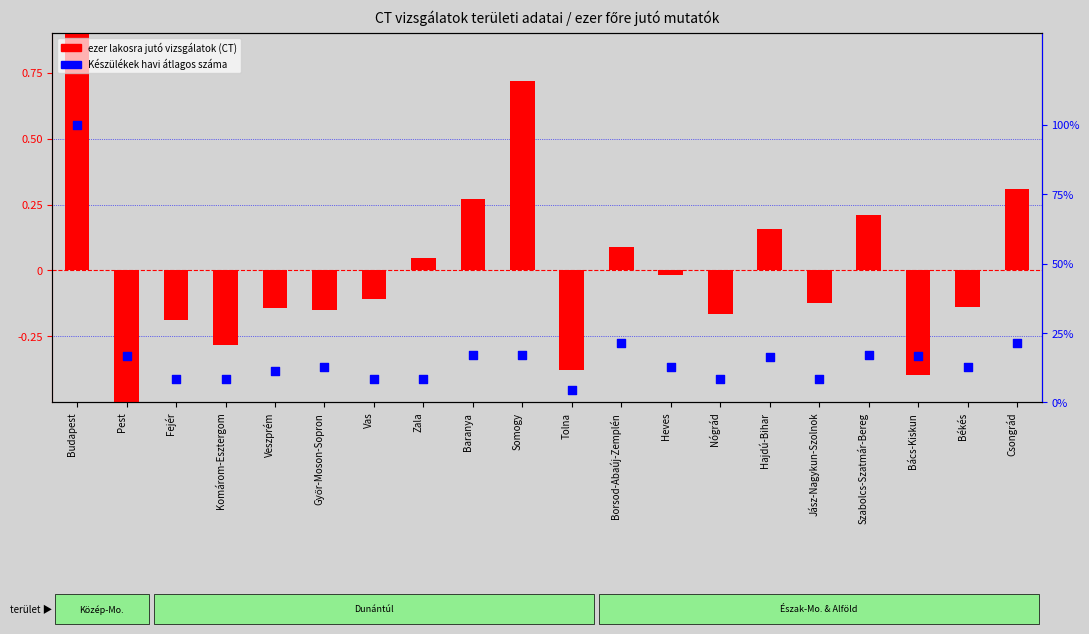

What are all the series names shown in the legend?

ezer lakosra jutó vizsgálatok (CT), Készülékek havi átlagos száma